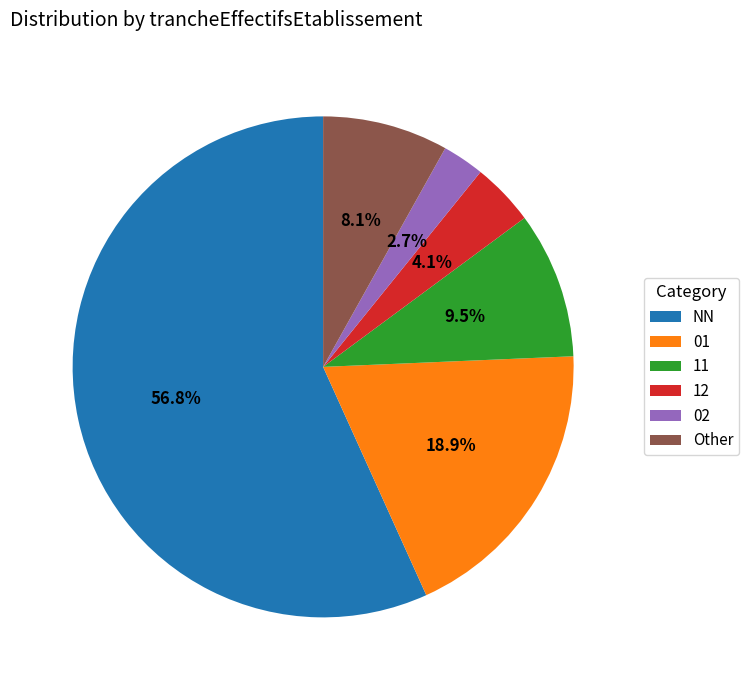

To the nearest percent, what is the difference between the Other and 02 slice percentages?

5%